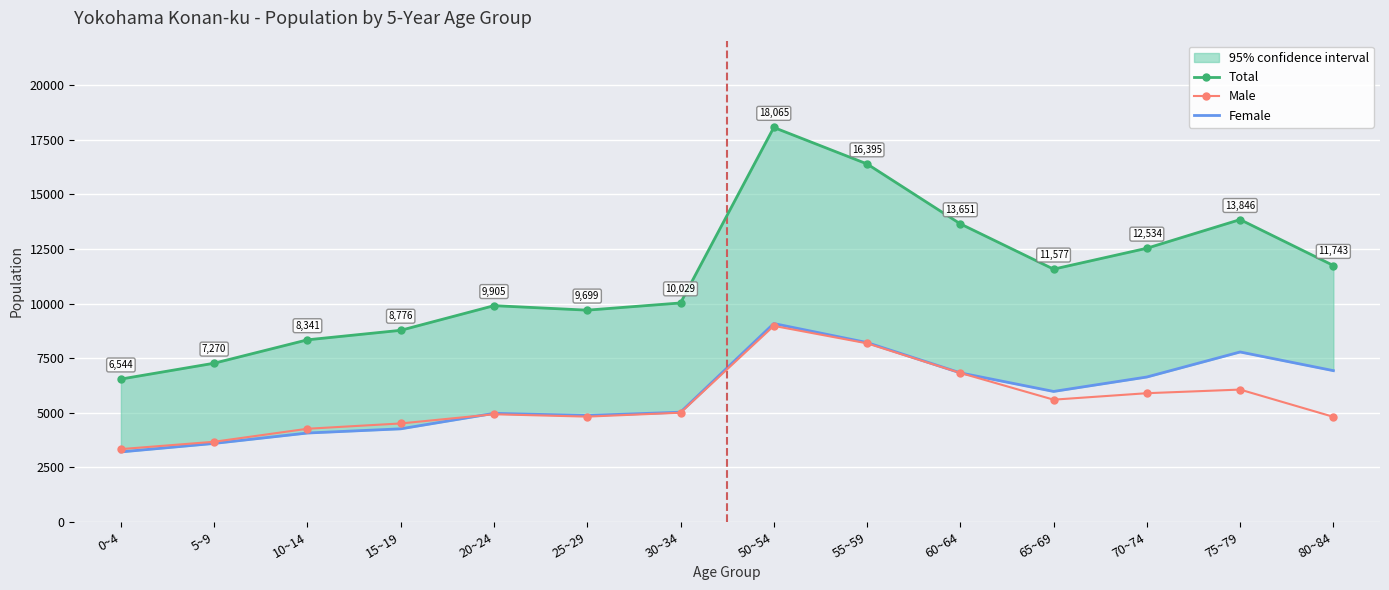

What is the difference between the maximum and minimum values in the Female series?

5878